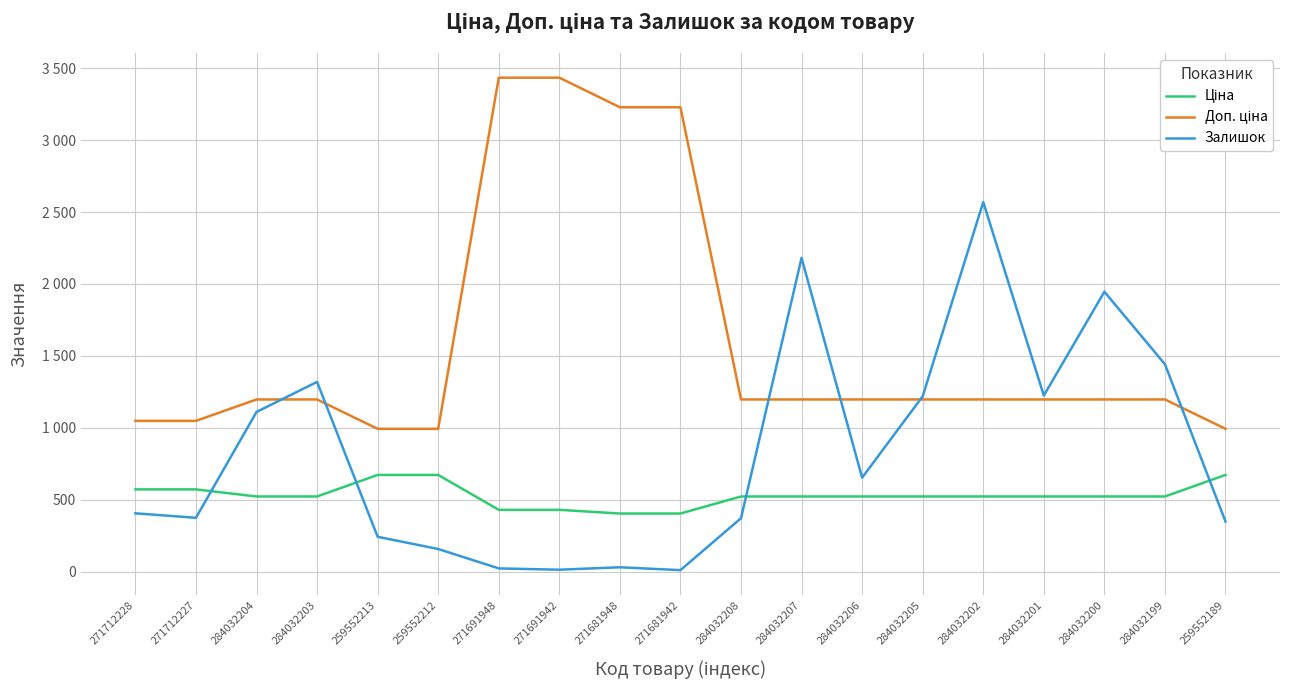

The value of Ціна at 271681942 is 403.6. True or false?

True